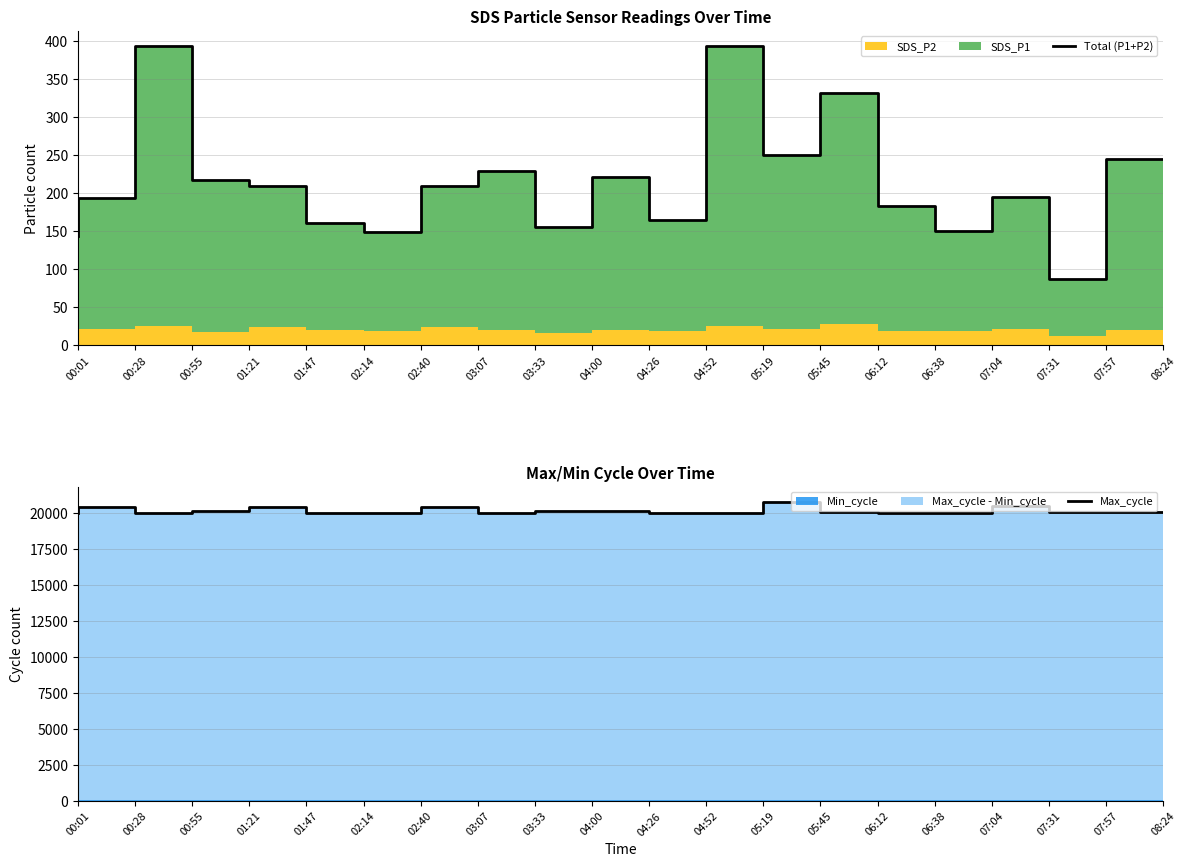

Reading left to right, list all the values displayed in this chart.

Total (P1+P2): 00:01=144.0	00:28=193.6	00:55=393.5	01:21=217.0	01:47=209.4	02:14=160.5	02:40=148.4	03:07=209.4	03:33=228.5	04:00=155.8	04:26=220.8	04:52=164.1	05:19=393.5	05:45=249.8	06:12=331.0	06:38=183.2	07:04=150.3	07:31=194.6	07:57=87.3	08:24=245.0
Max_cycle: 00:01=20038.0	00:28=20439.0	00:55=20053.0	01:21=20167.0	01:47=20419.0	02:14=20042.0	02:40=20046.0	03:07=20419.0	03:33=20050.0	04:00=20145.0	04:26=20141.0	04:52=20053.0	05:19=20053.0	05:45=20819.0	06:12=20077.0	06:38=20045.0	07:04=20042.0	07:31=20539.0	07:57=20057.0	08:24=20058.0